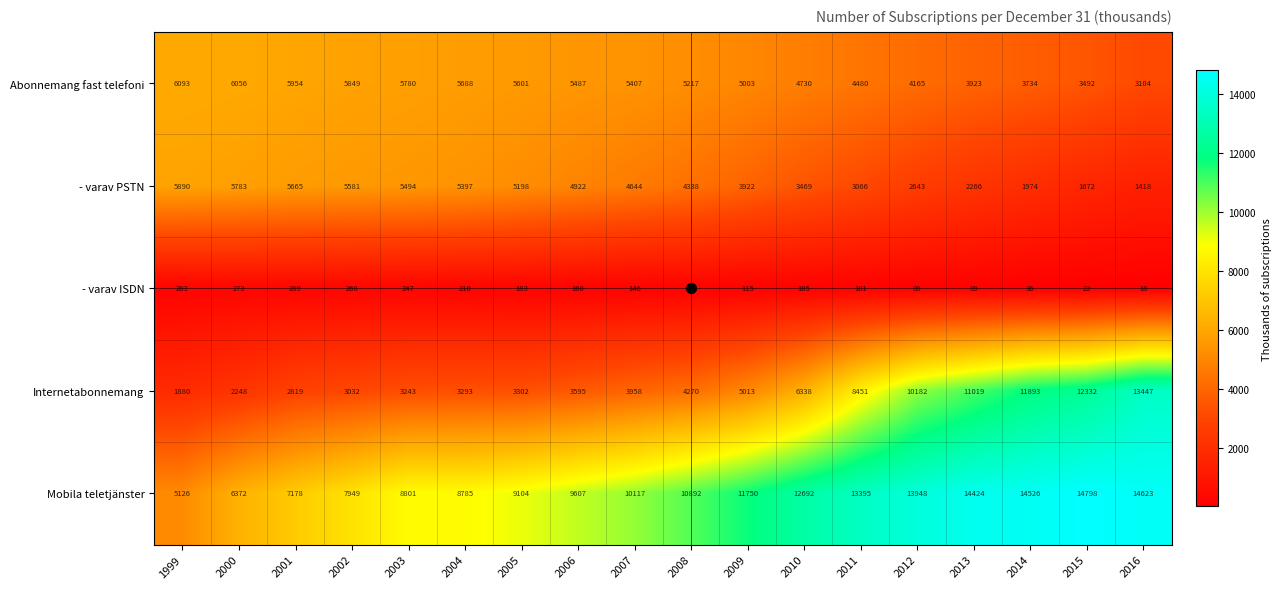

What is the difference between the maximum and minimum values in the Abonnemang fast telefoni series?

2989